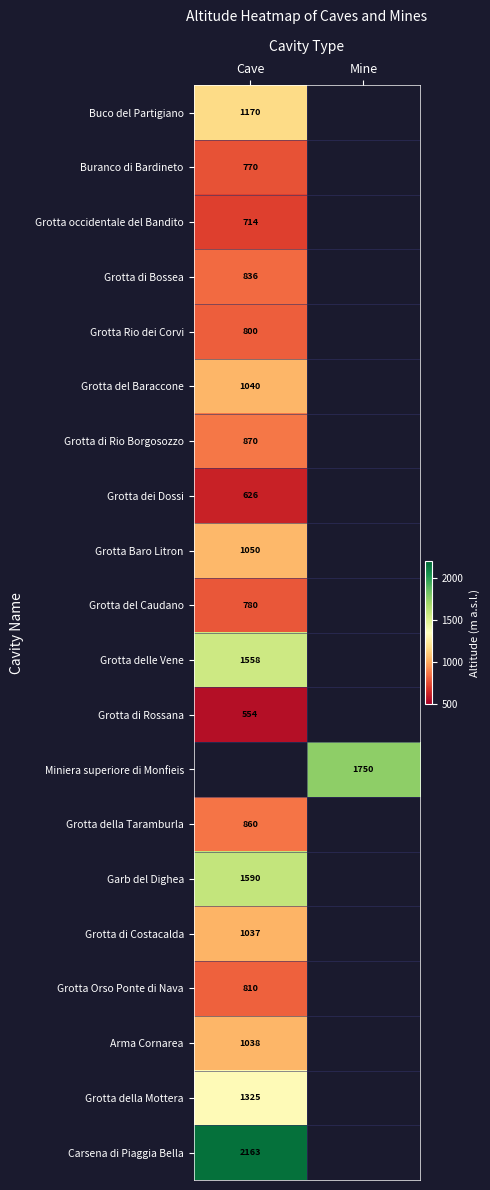

Count the number of data series in this chart.

20